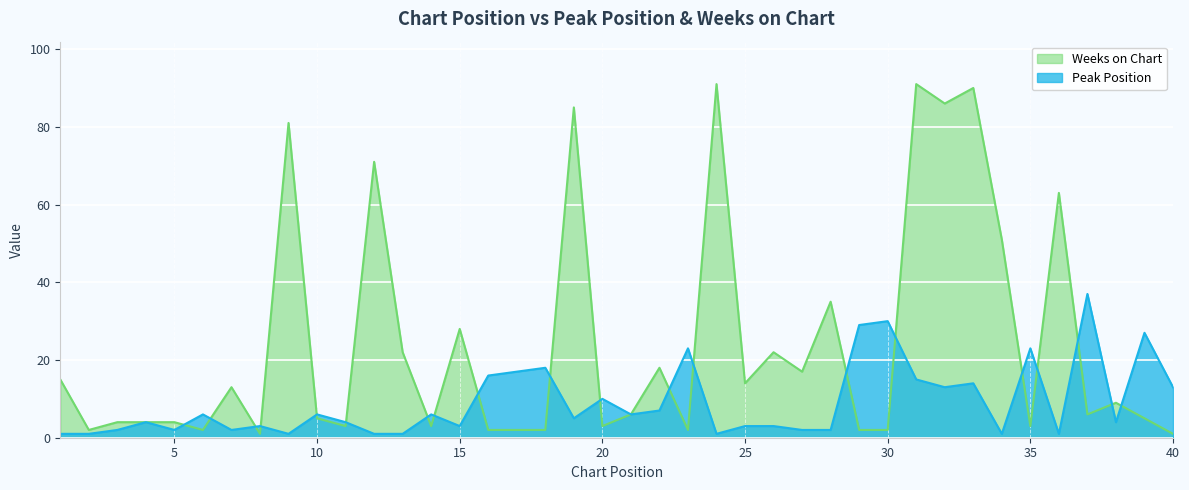

What are all the series names shown in the legend?

Weeks on Chart, Peak Position